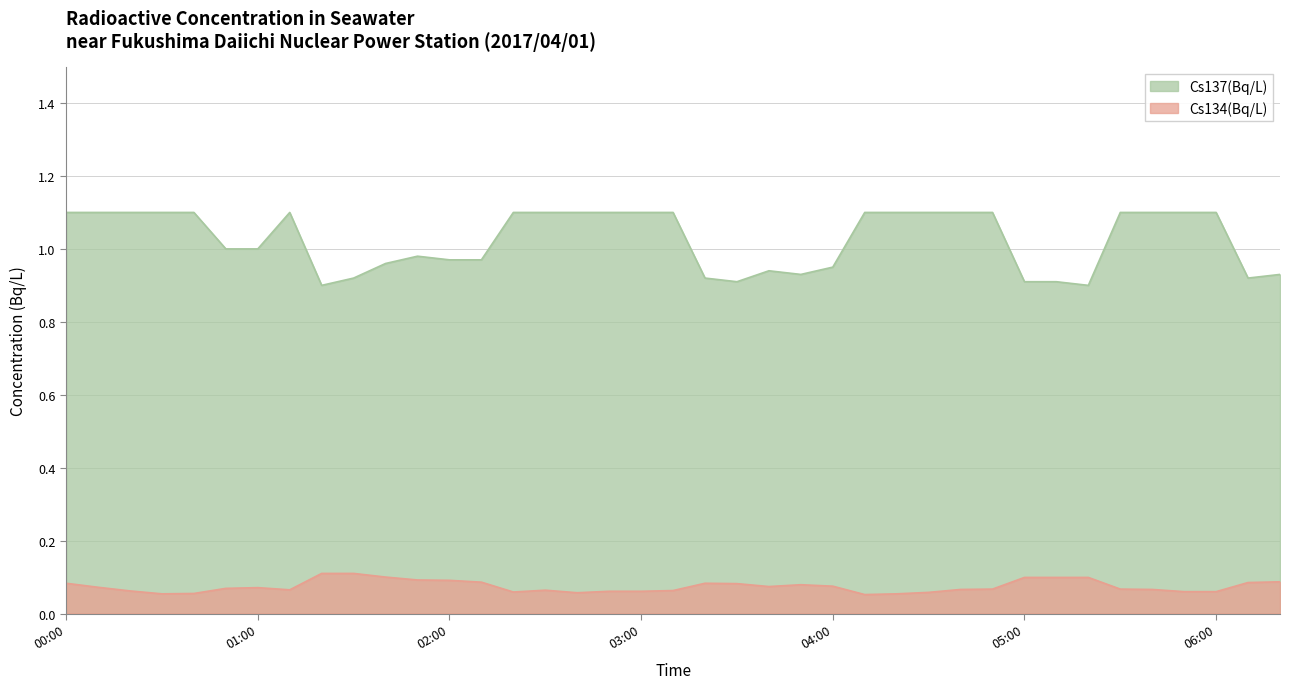

How many data points does each series have?

39